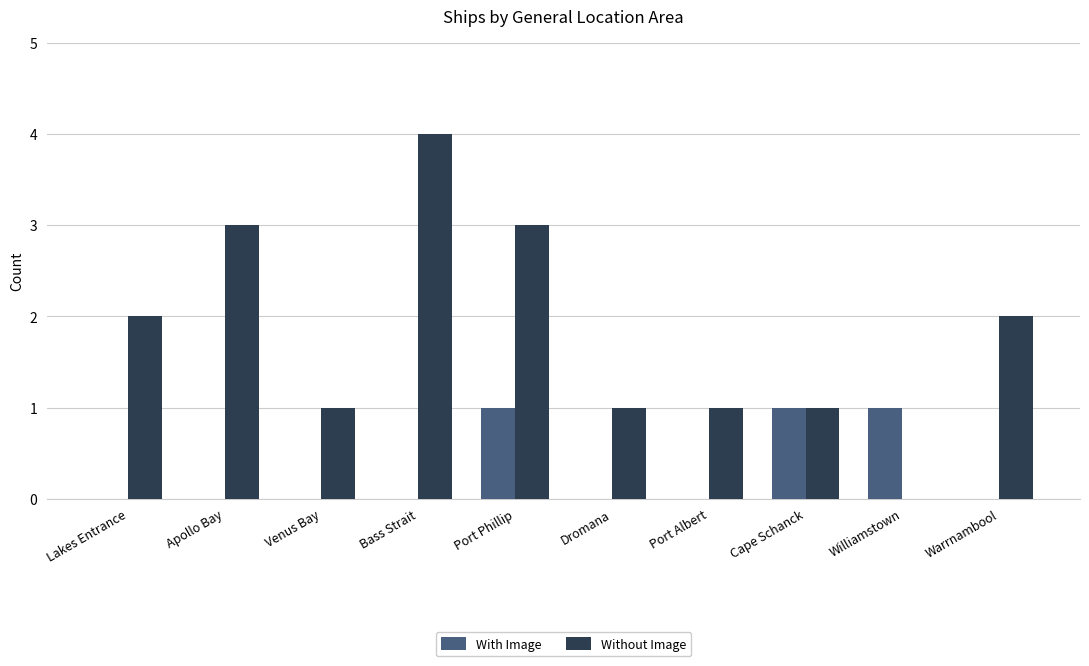

Reading right to left, what are all the values shown in this chart?

With Image: Warrnambool=0	Williamstown=1	Cape Schanck=1	Port Albert=0	Dromana=0	Port Phillip=1	Bass Strait=0	Venus Bay=0	Apollo Bay=0	Lakes Entrance=0
Without Image: Warrnambool=2	Williamstown=0	Cape Schanck=1	Port Albert=1	Dromana=1	Port Phillip=3	Bass Strait=4	Venus Bay=1	Apollo Bay=3	Lakes Entrance=2